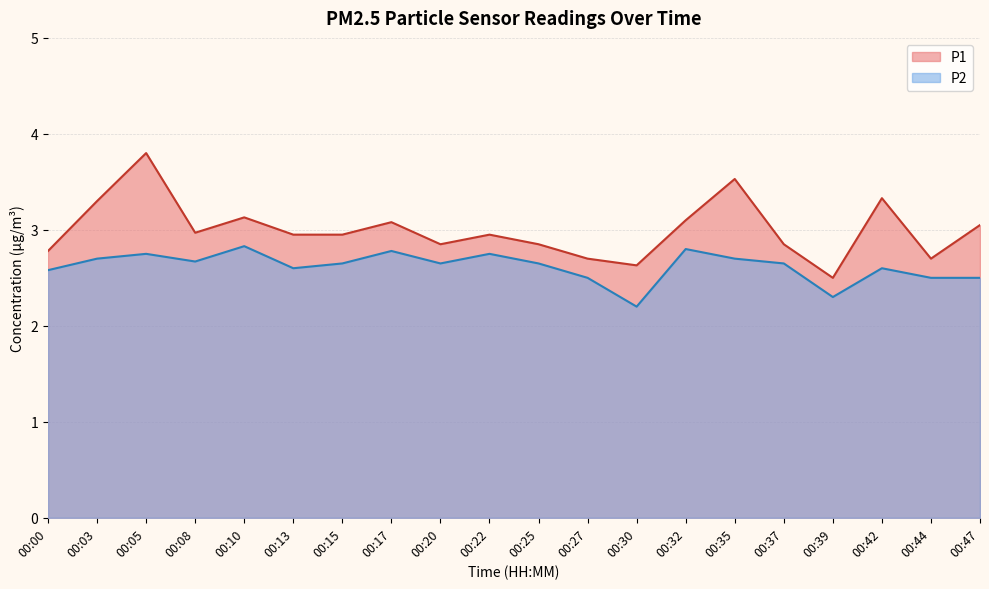

Reading left to right, transcribe all the data shown in this chart.

P1: 00:00=2.8	00:03=3.3	00:05=3.8	00:08=3.0	00:10=3.1	00:13=3.0	00:15=3.0	00:17=3.1	00:20=2.9	00:22=3.0	00:25=2.9	00:27=2.7	00:30=2.6	00:32=3.1	00:35=3.5	00:37=2.9	00:39=2.5	00:42=3.3	00:44=2.7	00:47=3.0
P2: 00:00=2.6	00:03=2.7	00:05=2.8	00:08=2.7	00:10=2.8	00:13=2.6	00:15=2.6	00:17=2.8	00:20=2.6	00:22=2.8	00:25=2.6	00:27=2.5	00:30=2.2	00:32=2.8	00:35=2.7	00:37=2.6	00:39=2.3	00:42=2.6	00:44=2.5	00:47=2.5